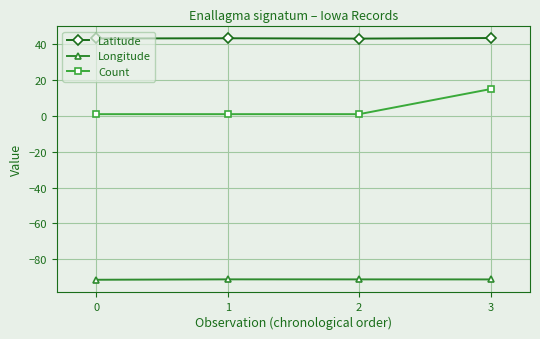

True or false: Latitude and Count cross at least once.

False